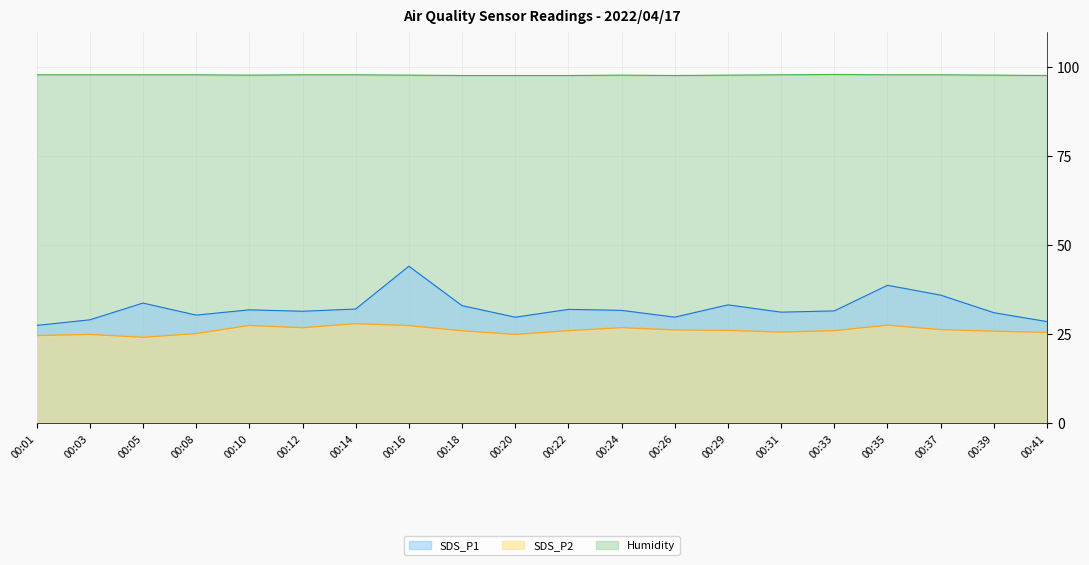

At which category does SDS_P1 reach its first local valley?

00:08